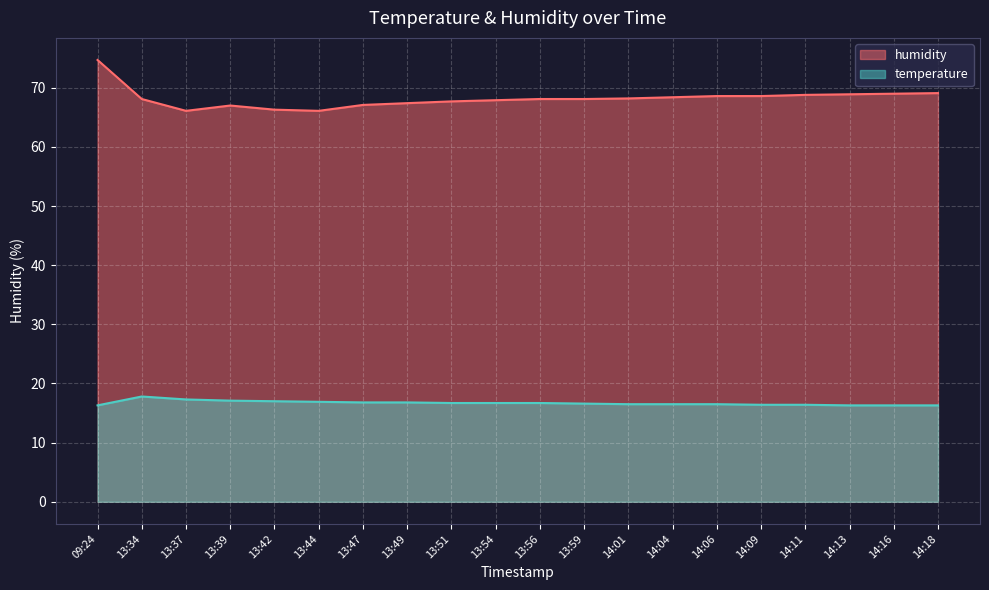

At 13:49, list the series in order from smallest to largest.

temperature, humidity